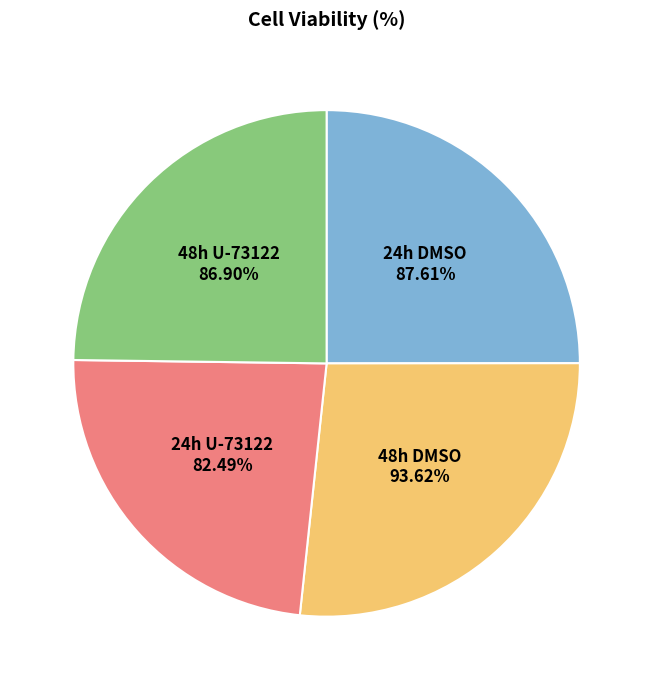

True or false: 48h DMSO accounts for 41% of the total.

False